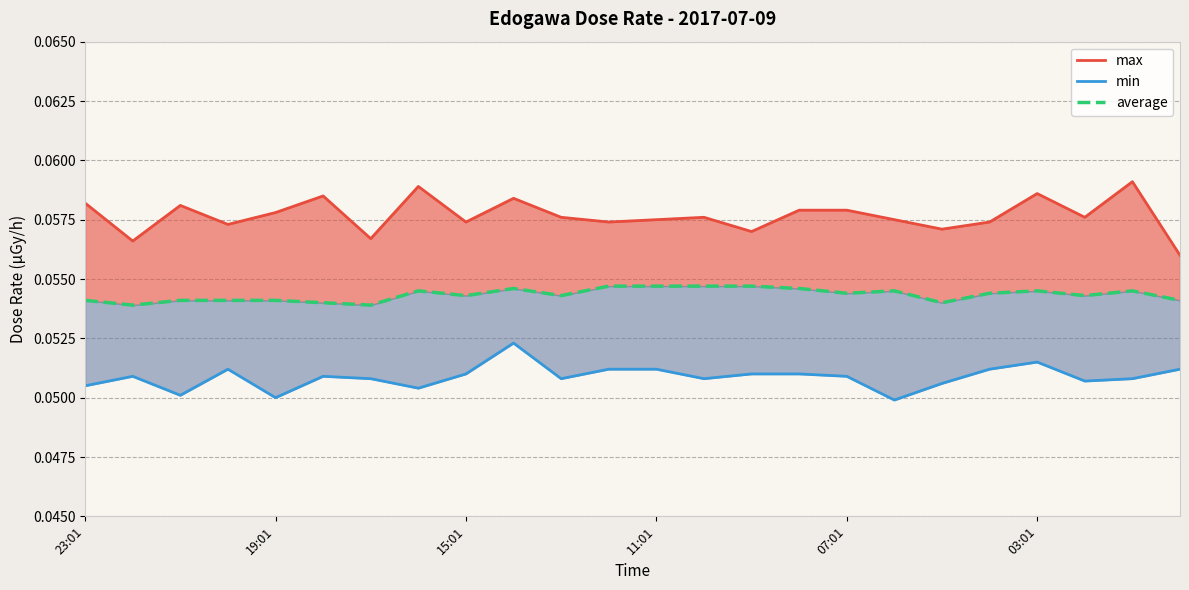

Is the value of min at 17 greater than the value of average at 19?

No